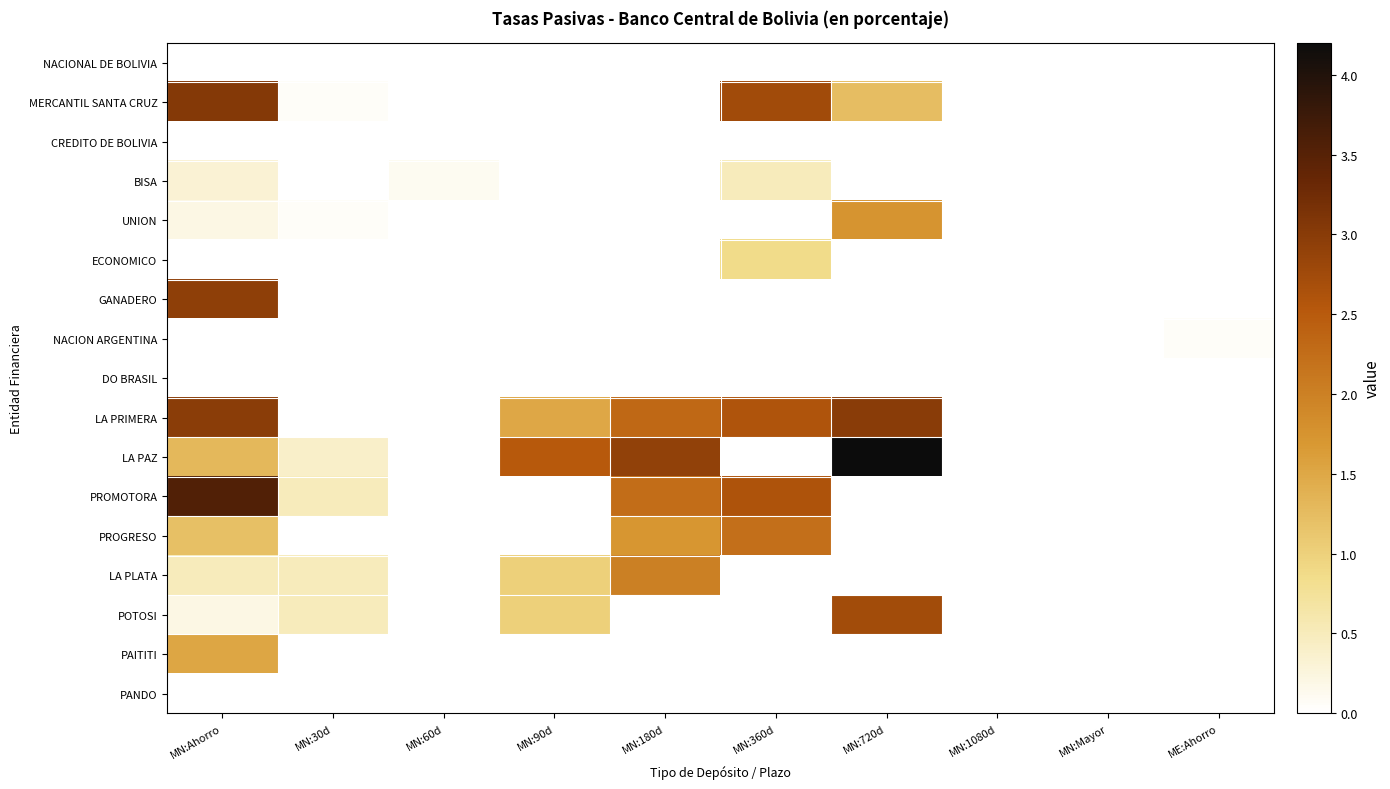

List the series in order of their peak value, highest first.

LA PAZ, PROMOTORA, MERCANTIL SANTA CRUZ, LA PRIMERA, GANADERO, POTOSI, PROGRESO, LA PLATA, UNION, PAITITI, ECONOMICO, BISA, NACION ARGENTINA, NACIONAL DE BOLIVIA, CREDITO DE BOLIVIA, DO BRASIL, PANDO